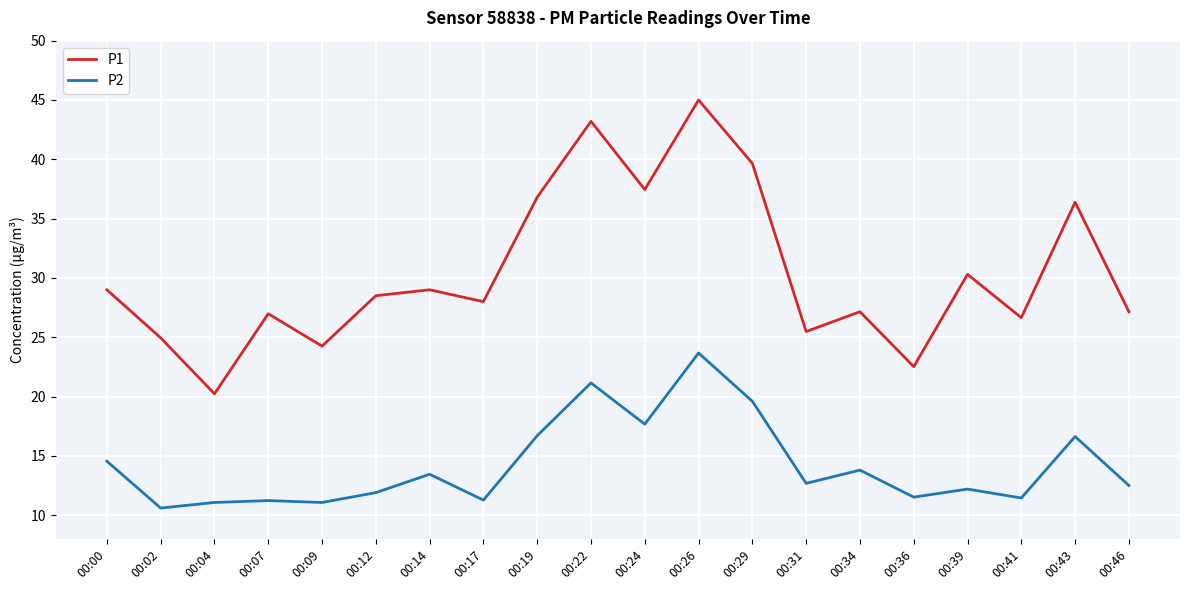

Is the value of P2 at 00:24 greater than the value of P1 at 00:04?

No